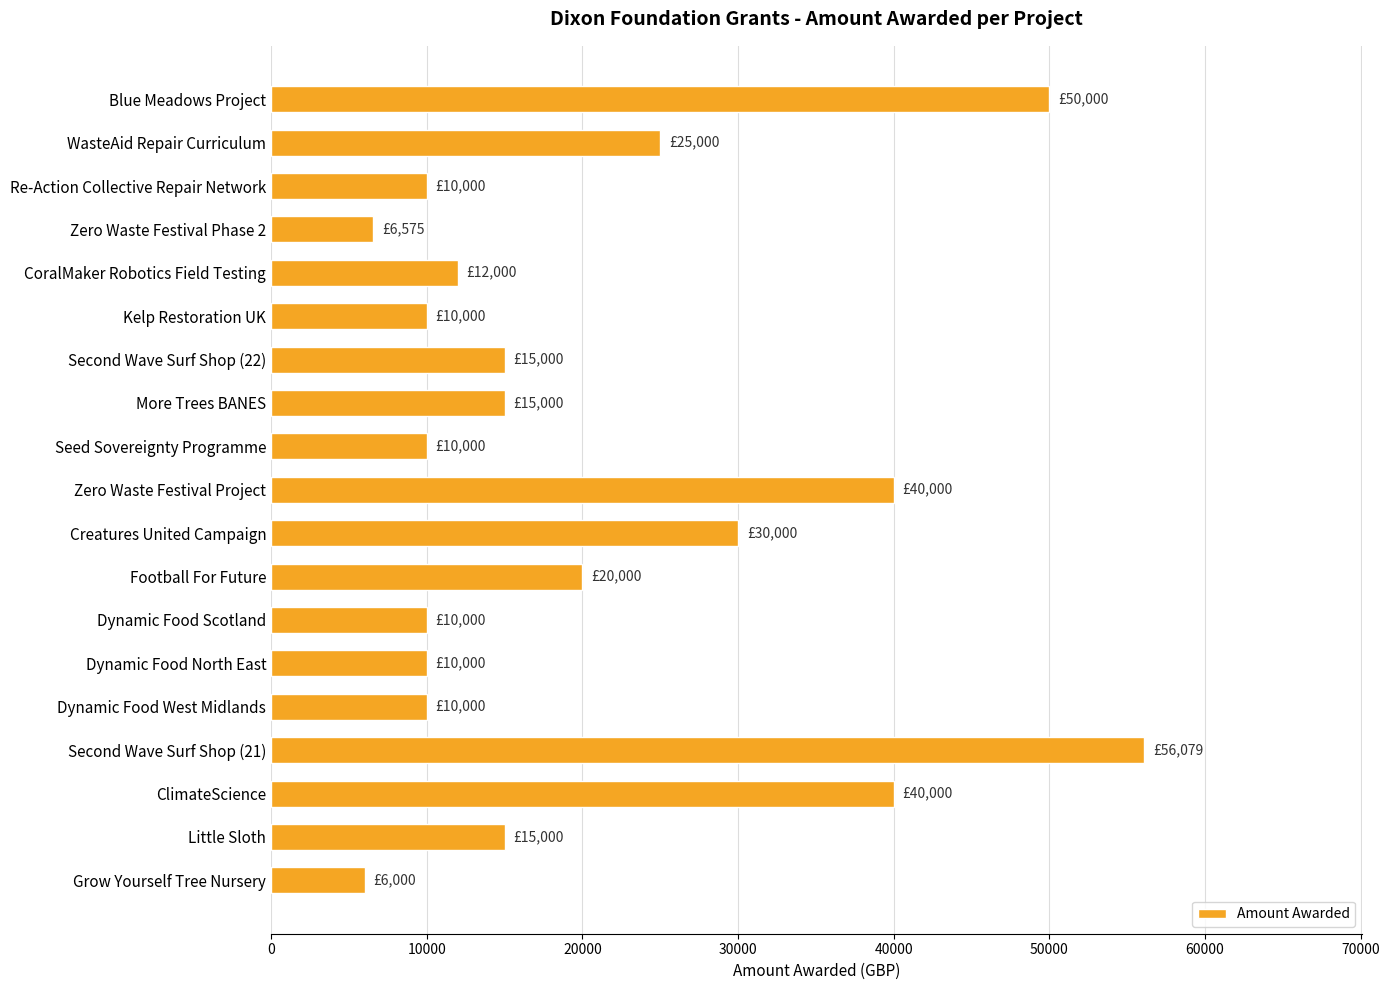

What value does the data have at Grow Yourself Tree Nursery?

6000